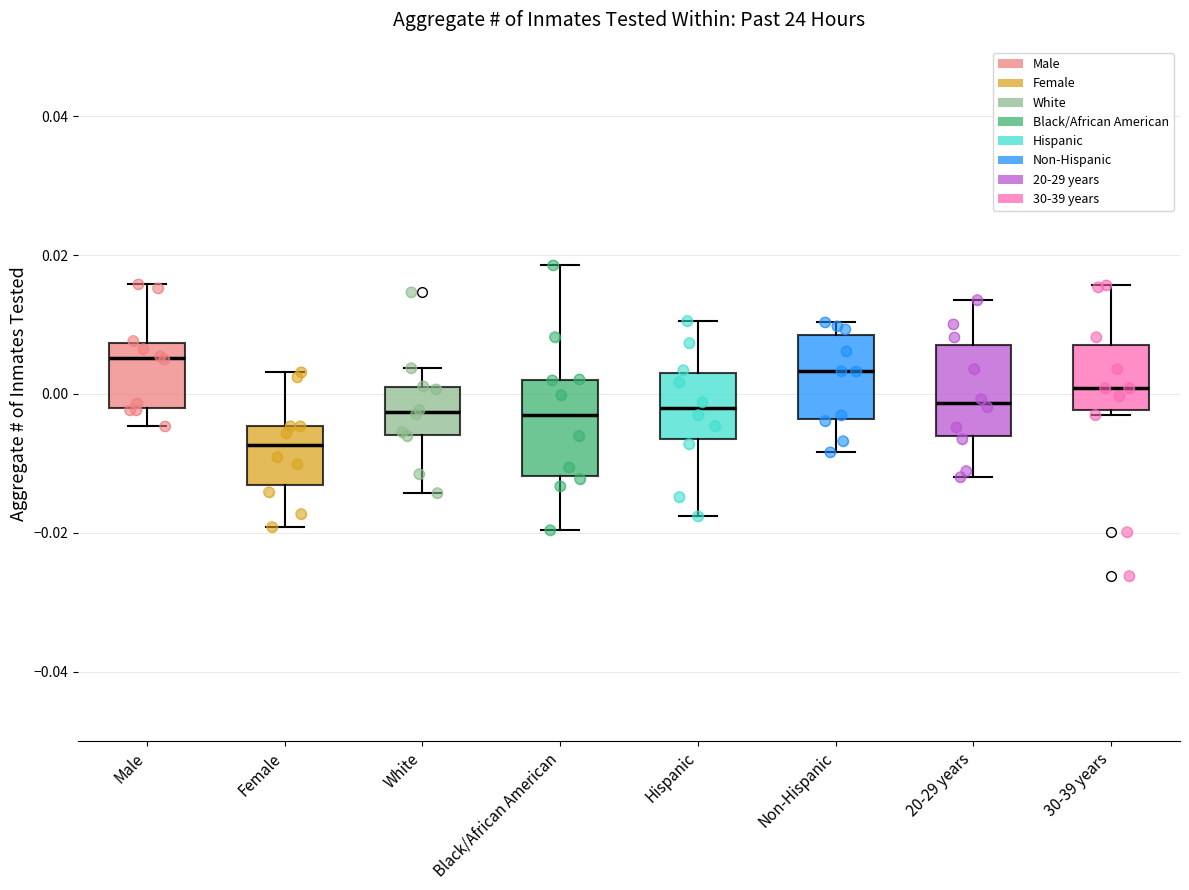

Which box's median line is the lowest?

Female